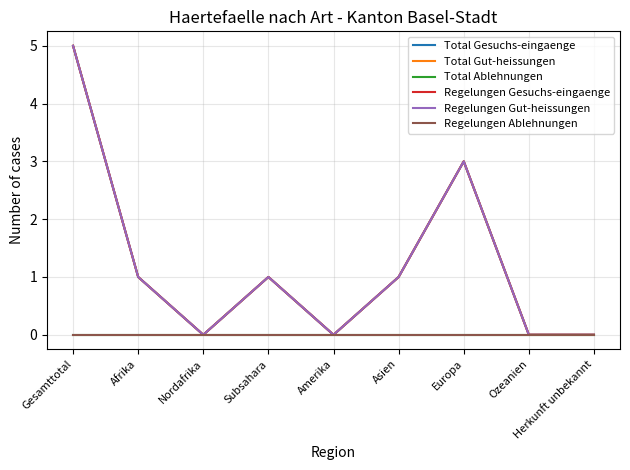

True or false: Regelungen Ablehnungen and Total Gesuchs-eingaenge intersect in this chart.

False